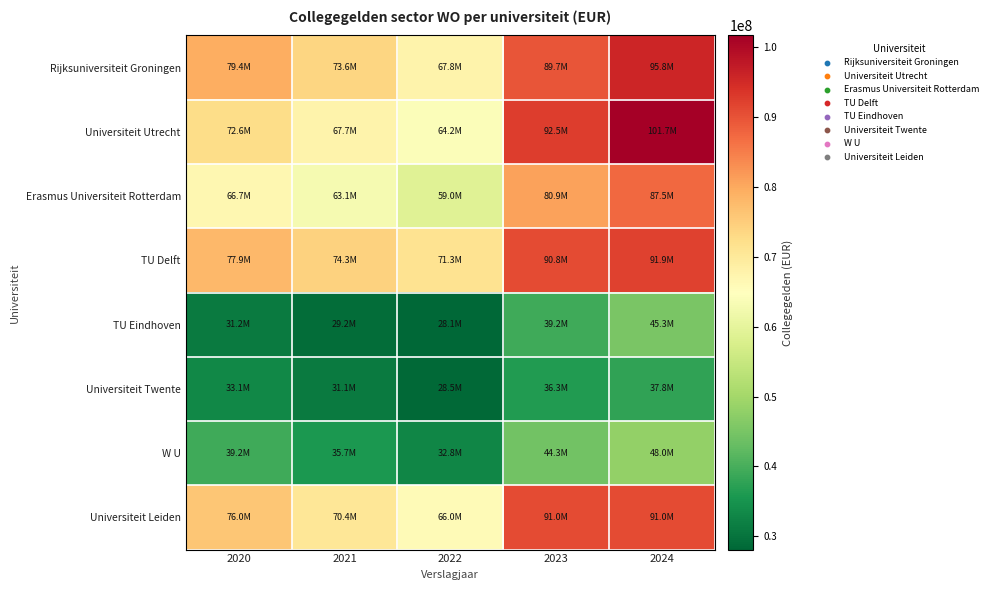

What is the difference between the highest and lowest values at 2024?

63860000